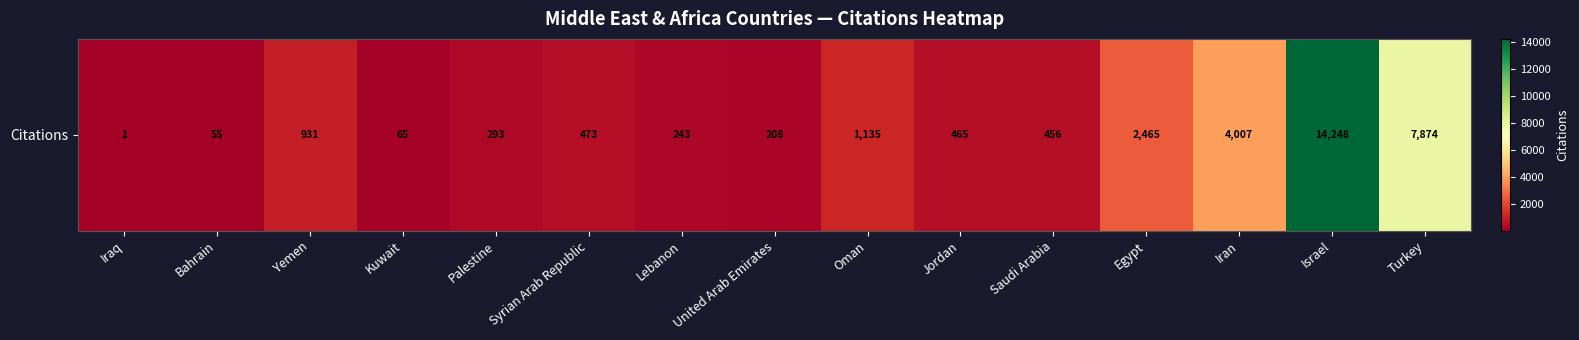

Which category has the lowest value across all series?

Iraq